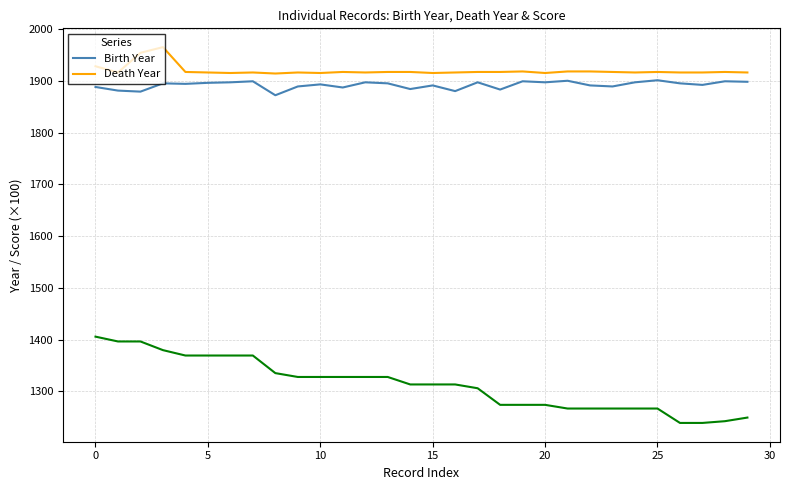

True or false: Birth Year and Death Year cross at least once.

False